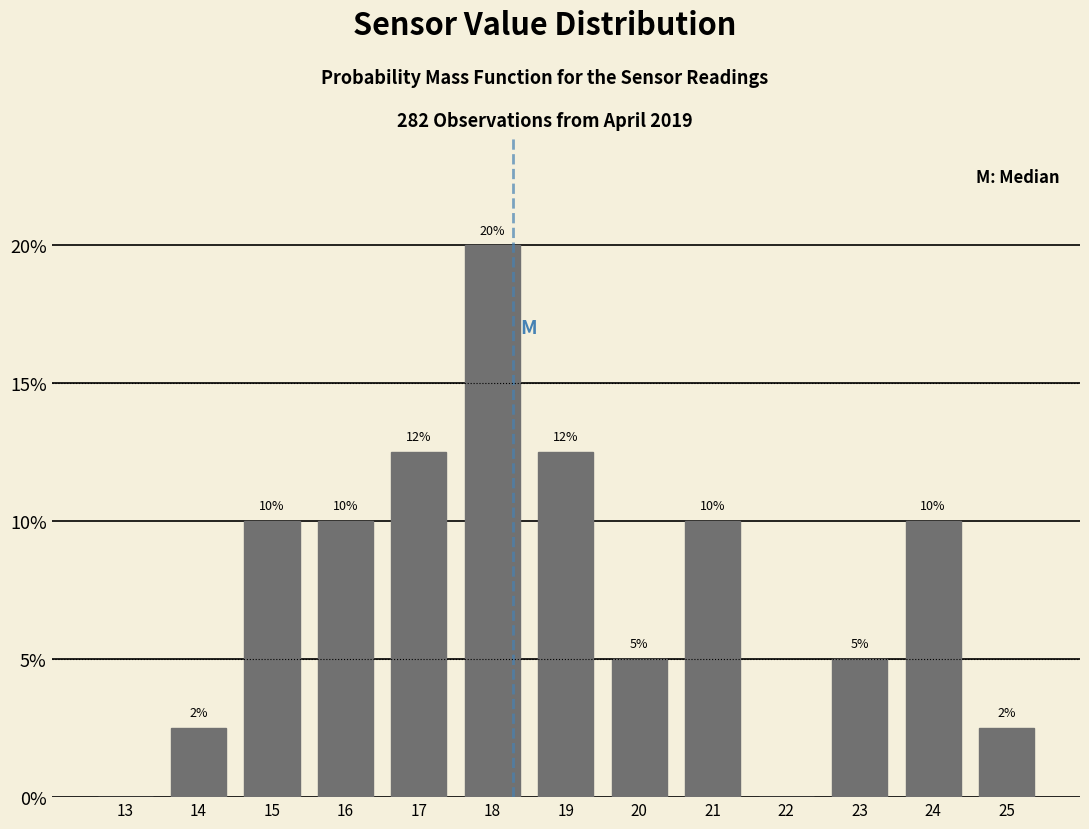

Which range on the x-axis has the tallest bar?

17.5 to 18.5